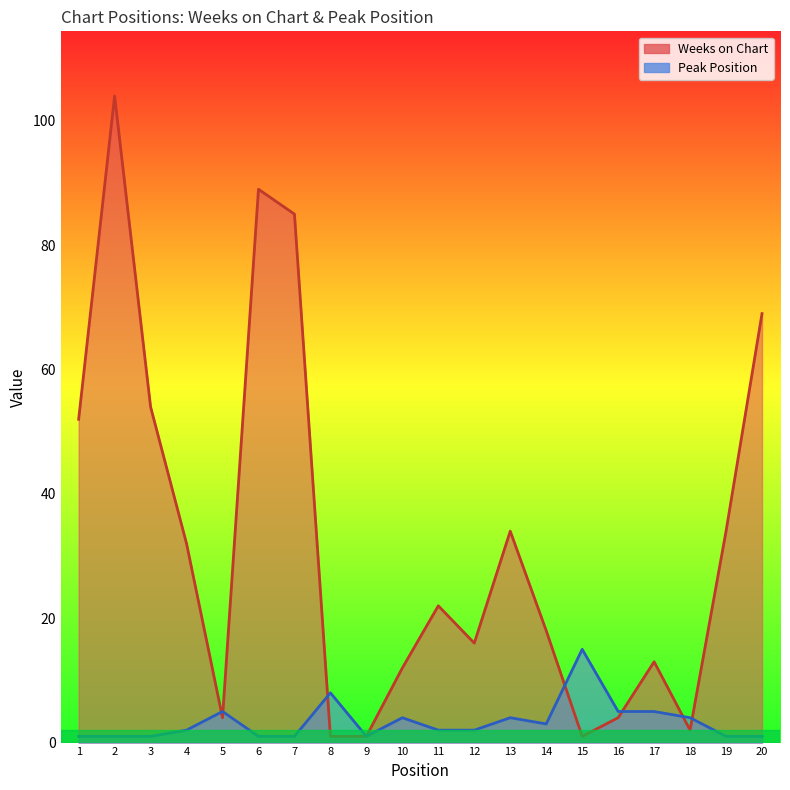

What is the lowest value of the Peak Position series?

1